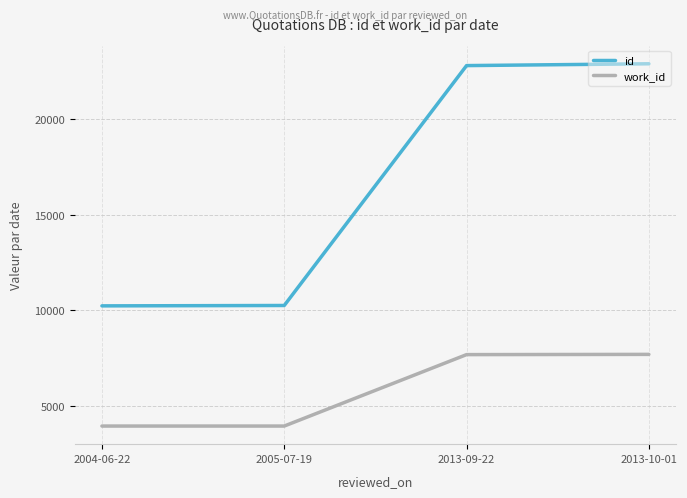

What is the smallest value displayed?

3946